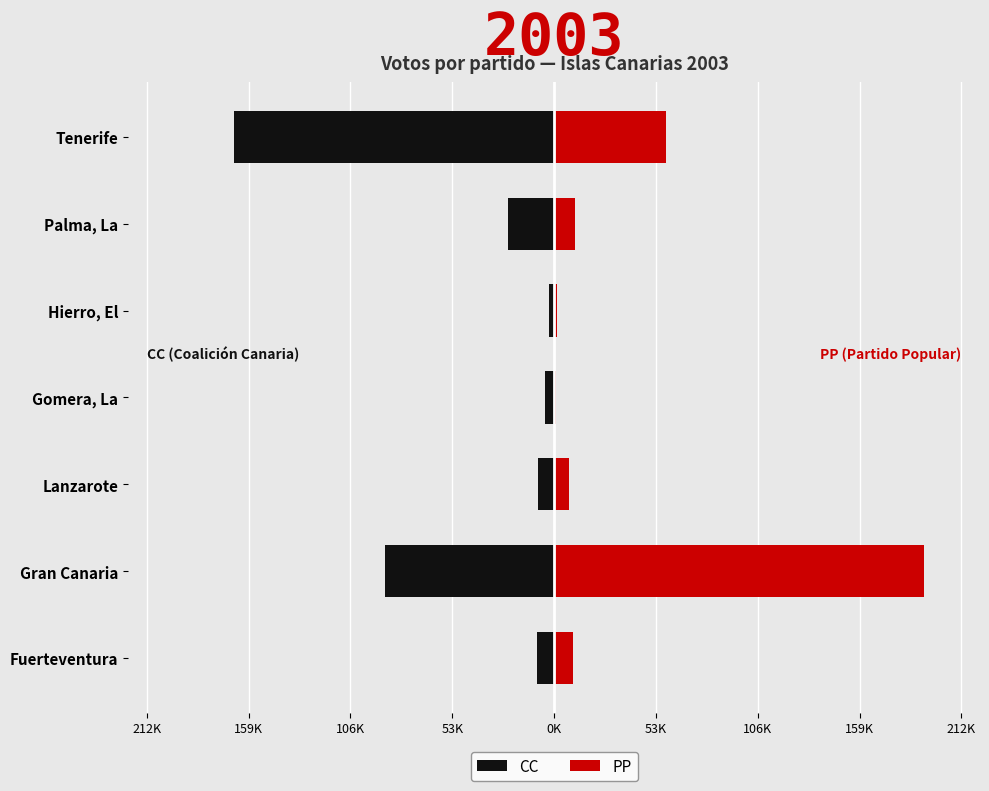

What is the value of the PP bar at the 3rd from the left?

7616